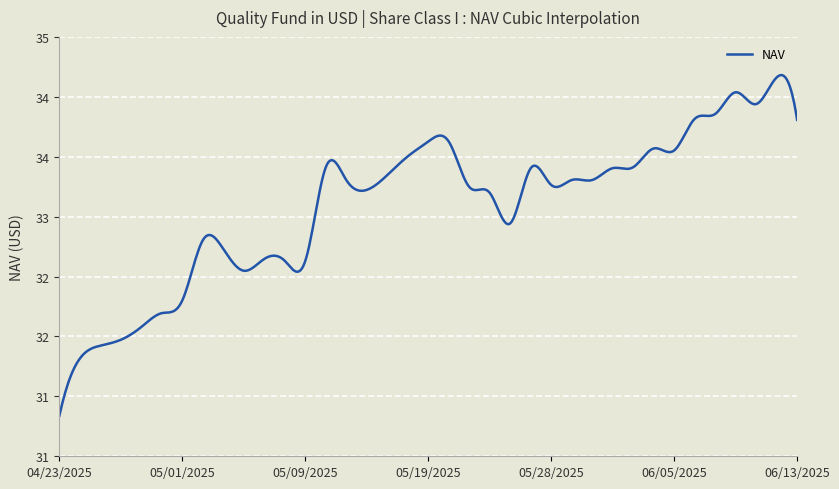

Is this an area chart (filled region under the line)?

No